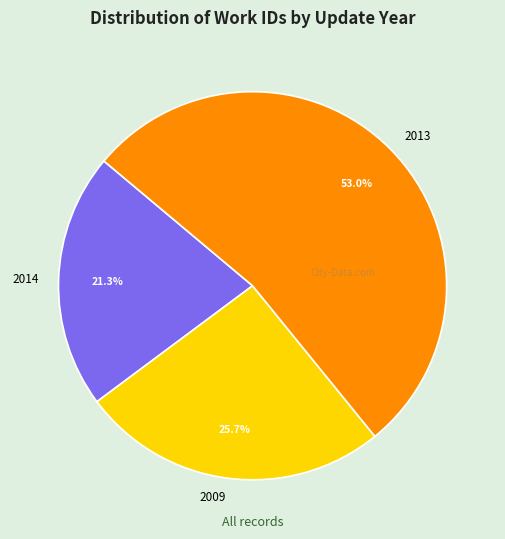

Which category accounts for the majority?

2013